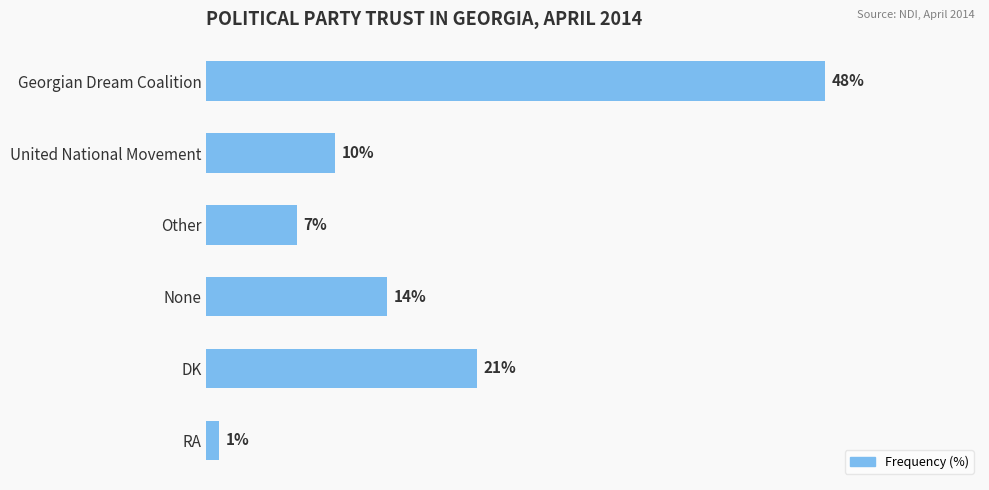

List the labels in order of value, smallest first.

RA, Other, United National Movement, None, DK, Georgian Dream Coalition